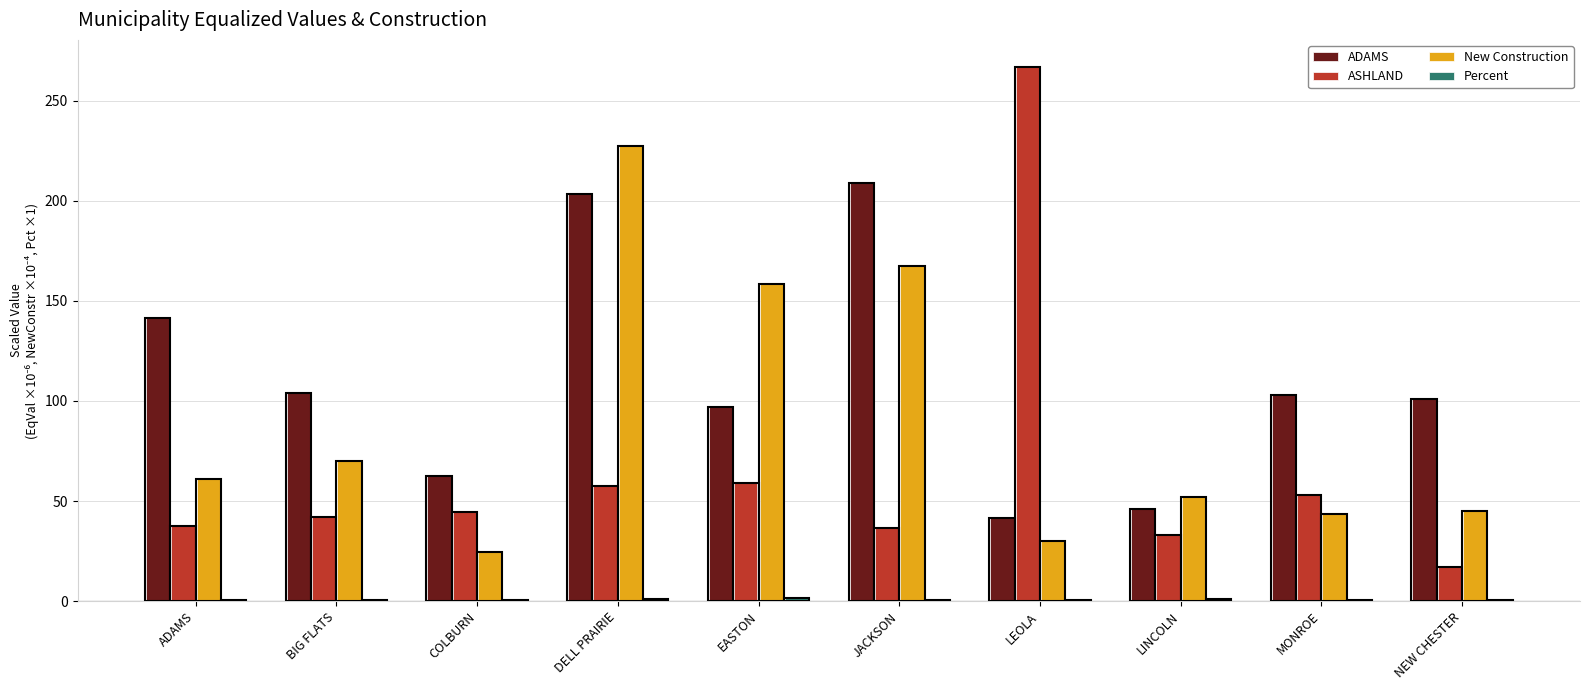

Which category has the highest value across all series?

LEOLA